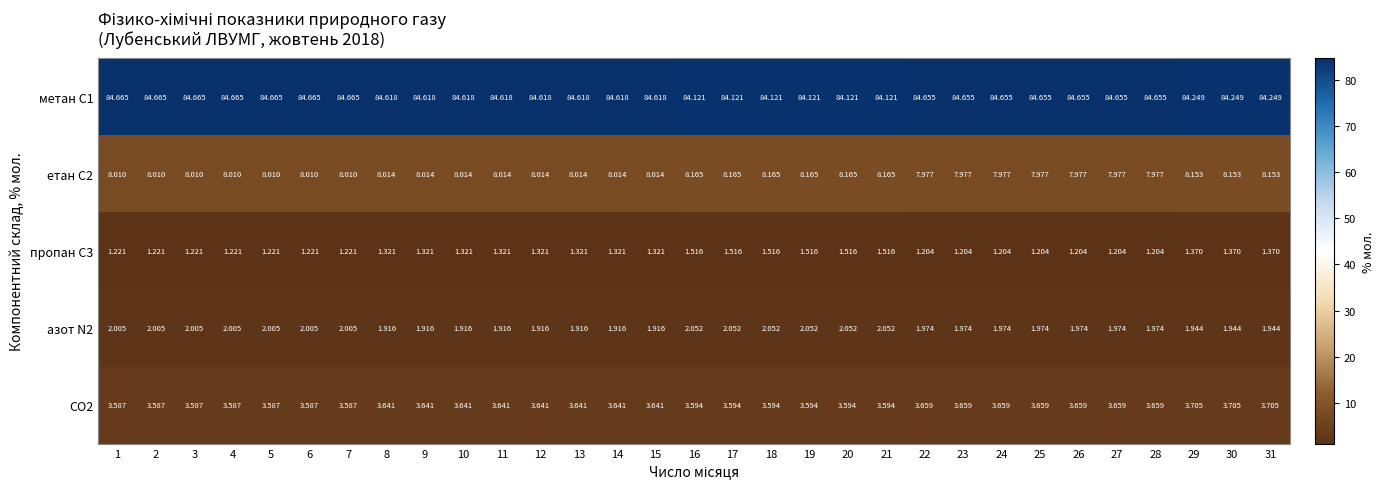

Is the value of етан С2 at 9 greater than the value of CO2 at 10?

Yes